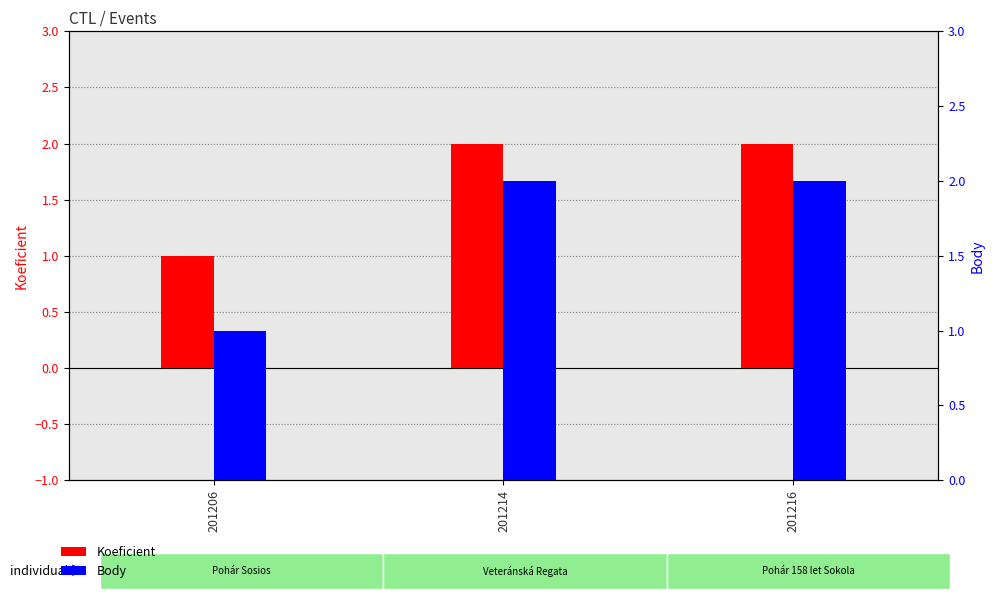

Which label corresponds to the largest value in the chart?

201214